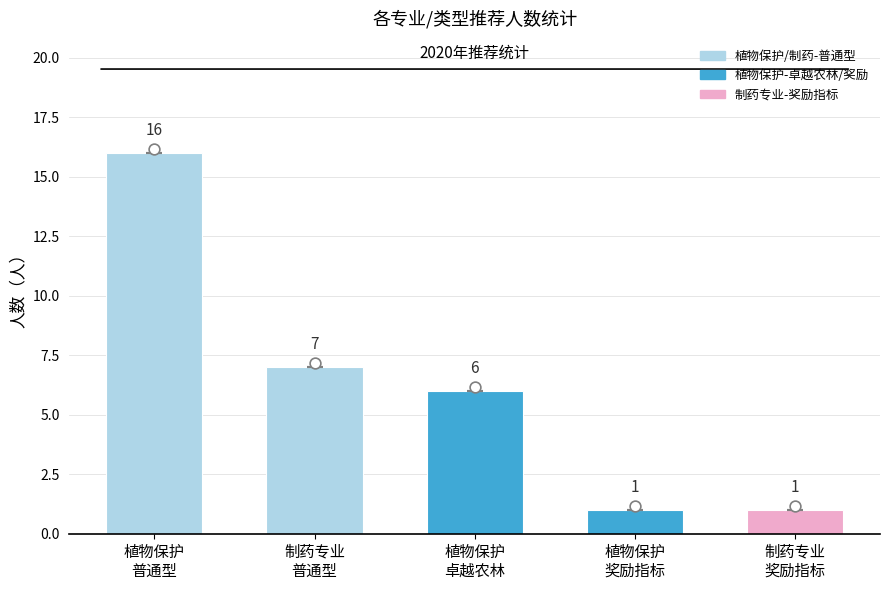

Approximately how many times larger is the value at 制药专业
奖励指标 compared to 植物保护
奖励指标?

1.0